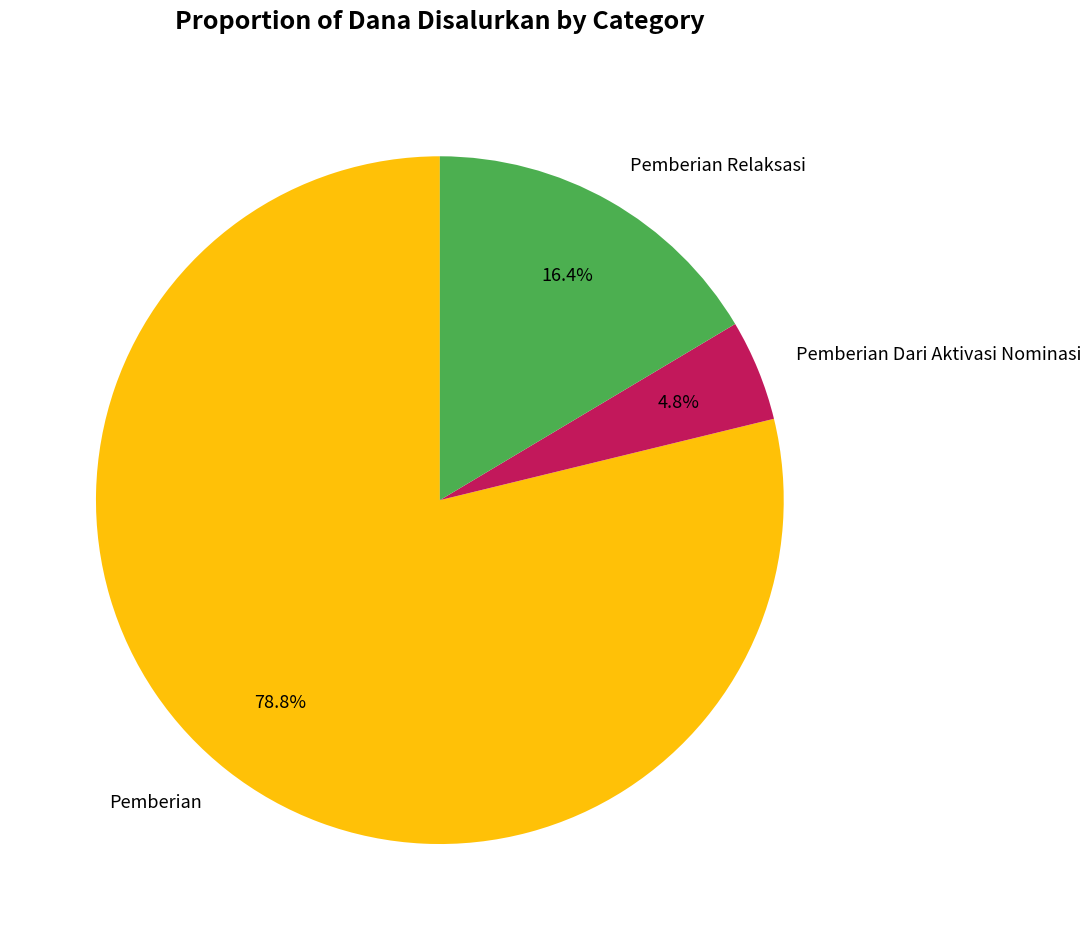

What is the largest slice in the pie chart?

Pemberian